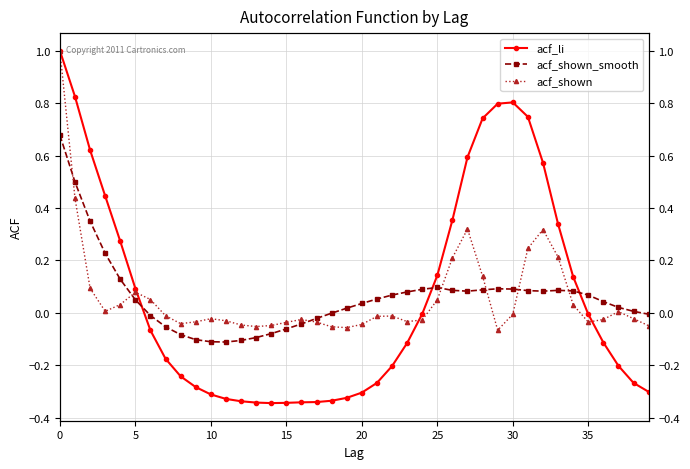

At which label does acf_shown_smooth reach its minimum?

11